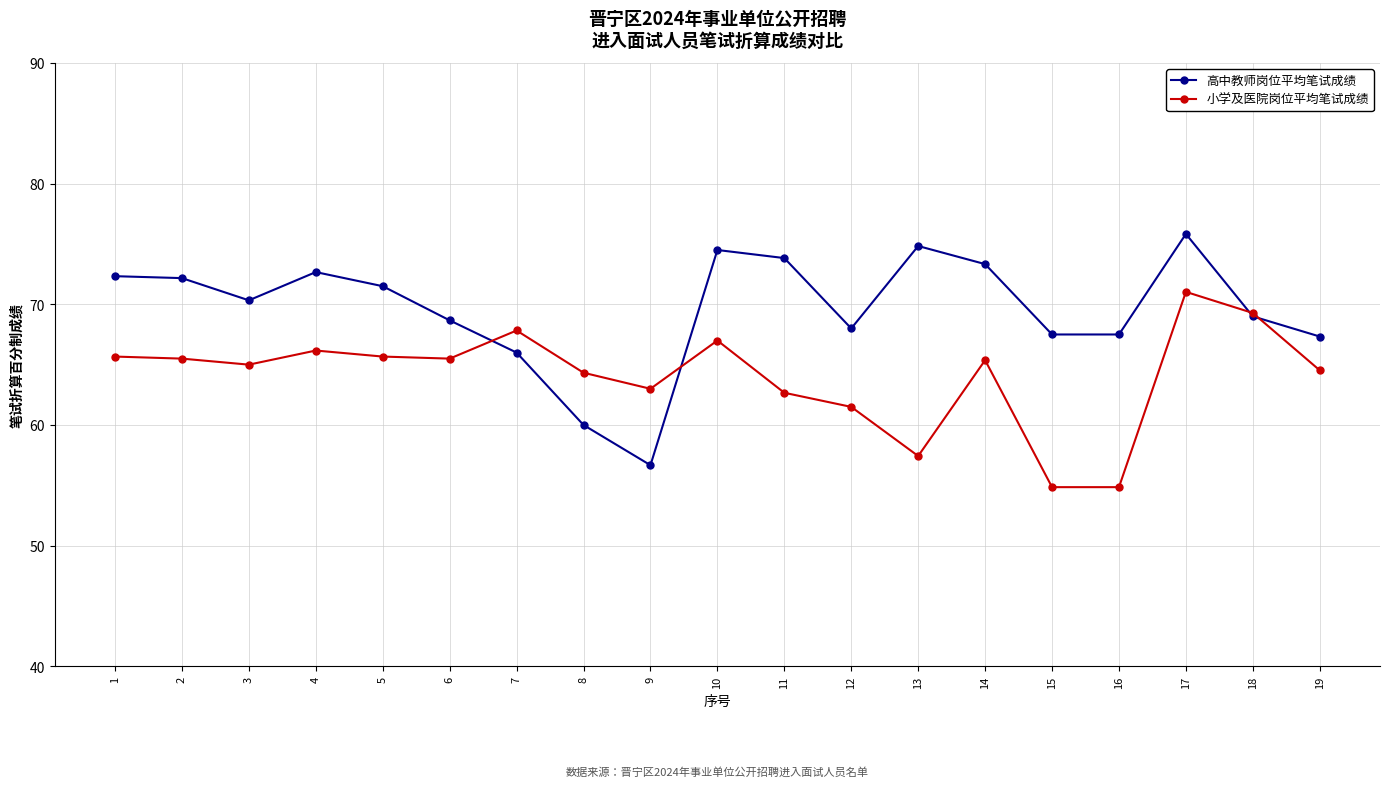

The 小学及医院岗位平均笔试成绩 series shows 65.7 at 1. True or false?

True